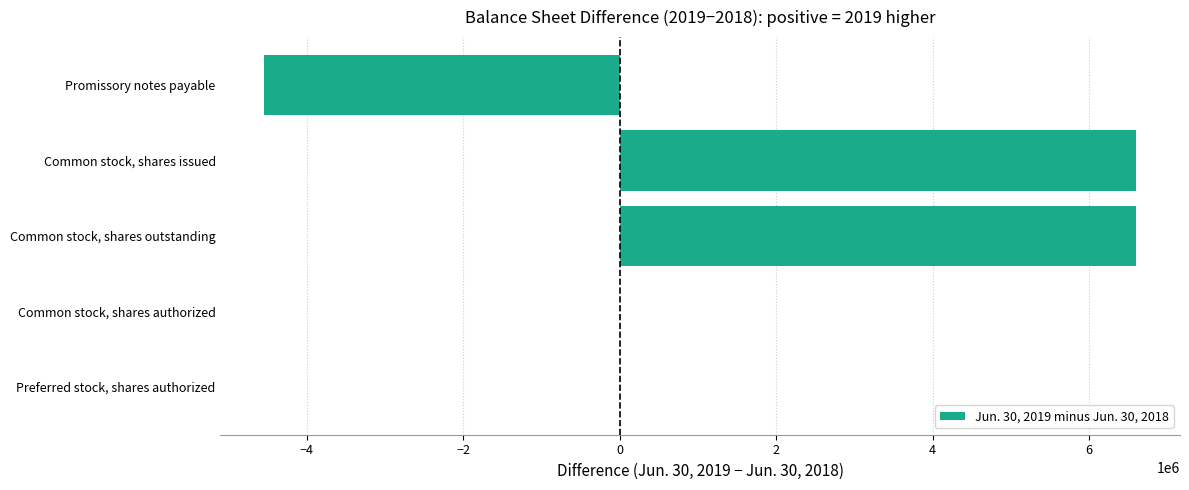

How many values are between 0 and 6607175?

4